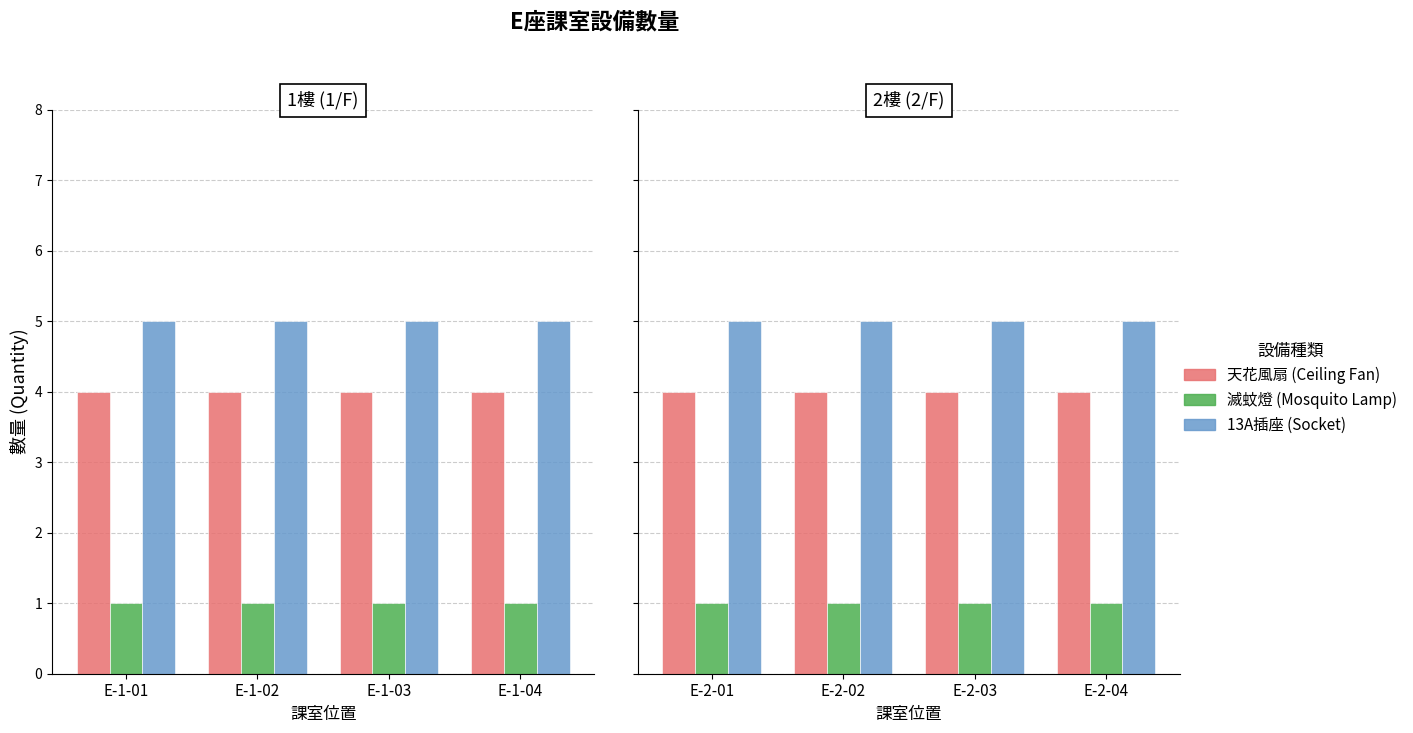

Rank the categories by 天花風扇 (Ceiling Fan) value from highest to lowest.

E-2-01, E-2-02, E-2-03, E-2-04